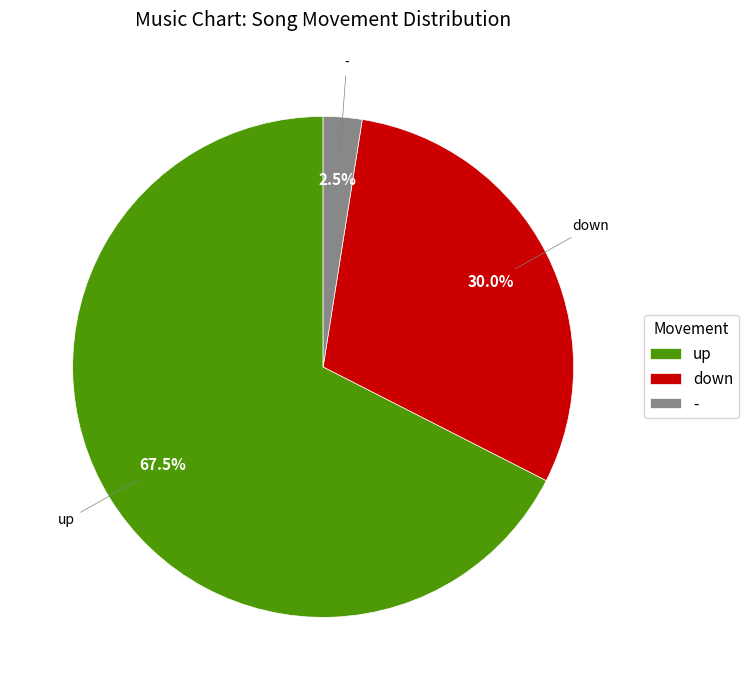

Is it true that down is 1% of the pie?

False